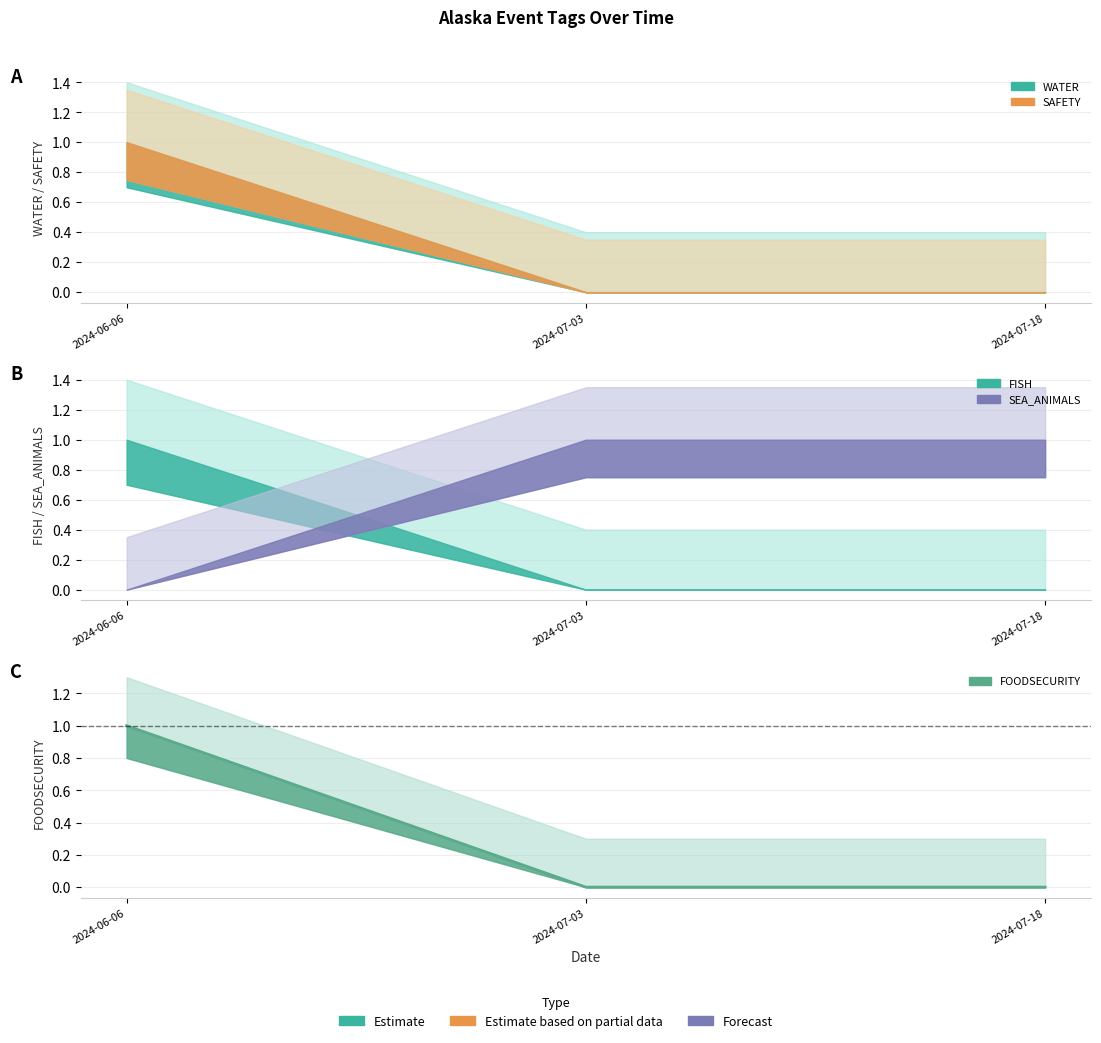

What is the total value across all series at 2024-07-03?

1